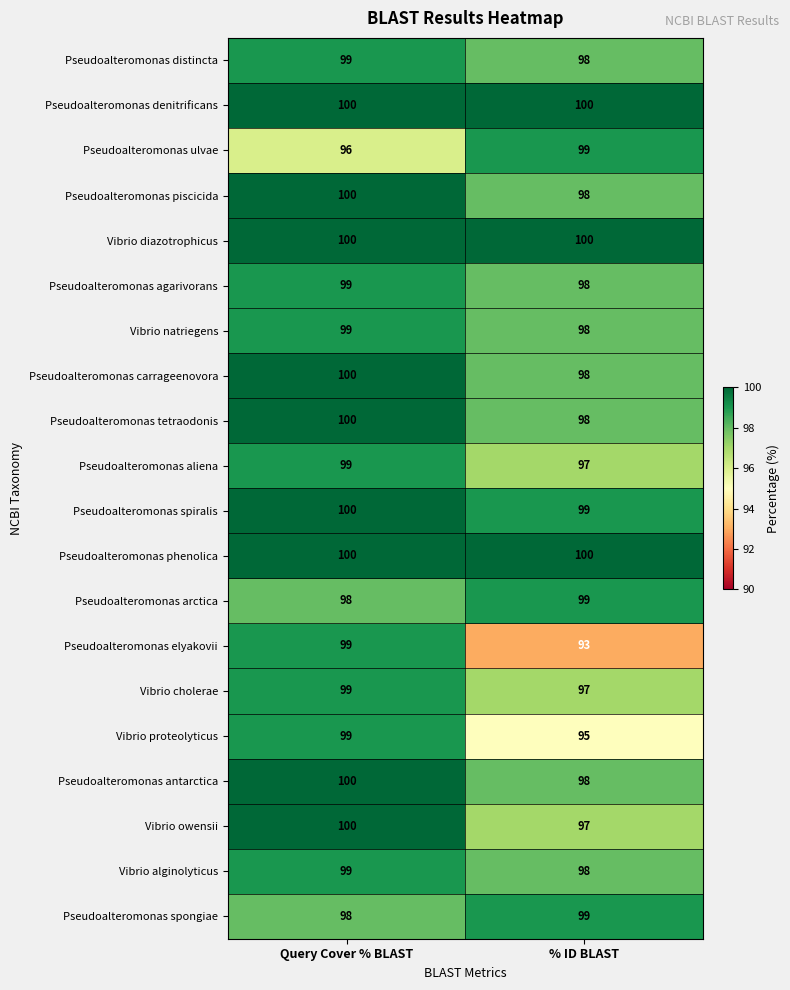

At how many categories does at least one series exceed 98?

2